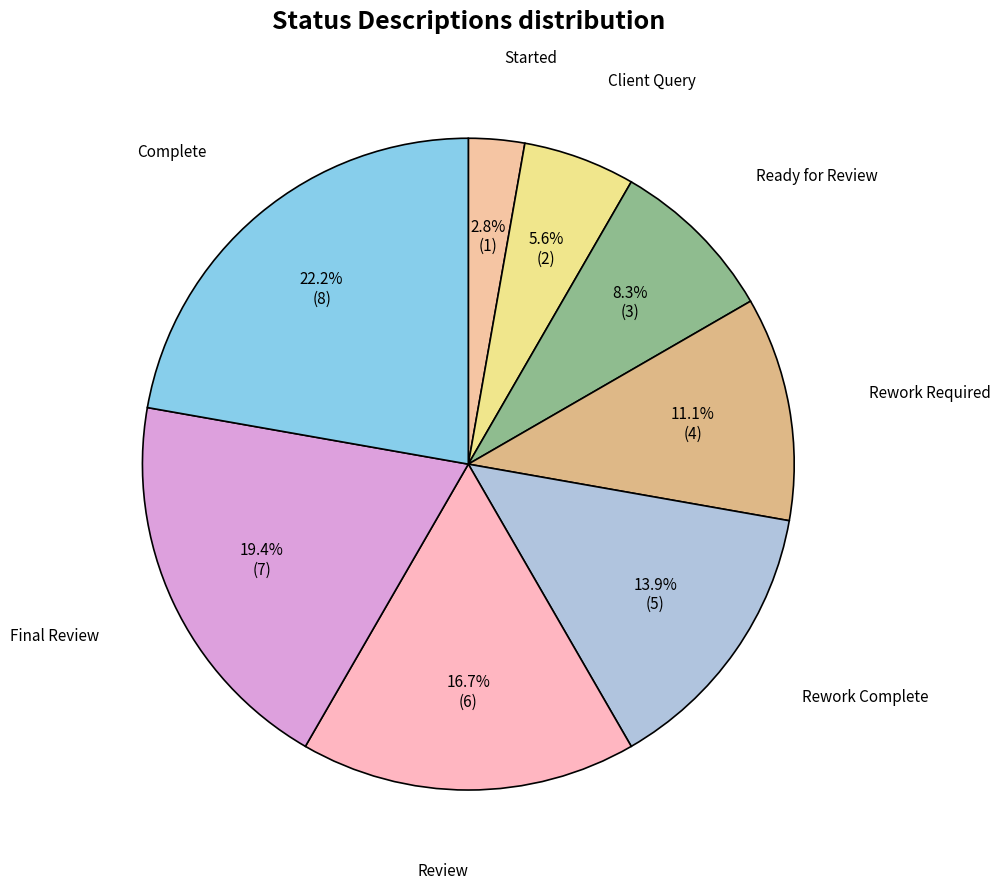

How many segments does this pie chart have?

8